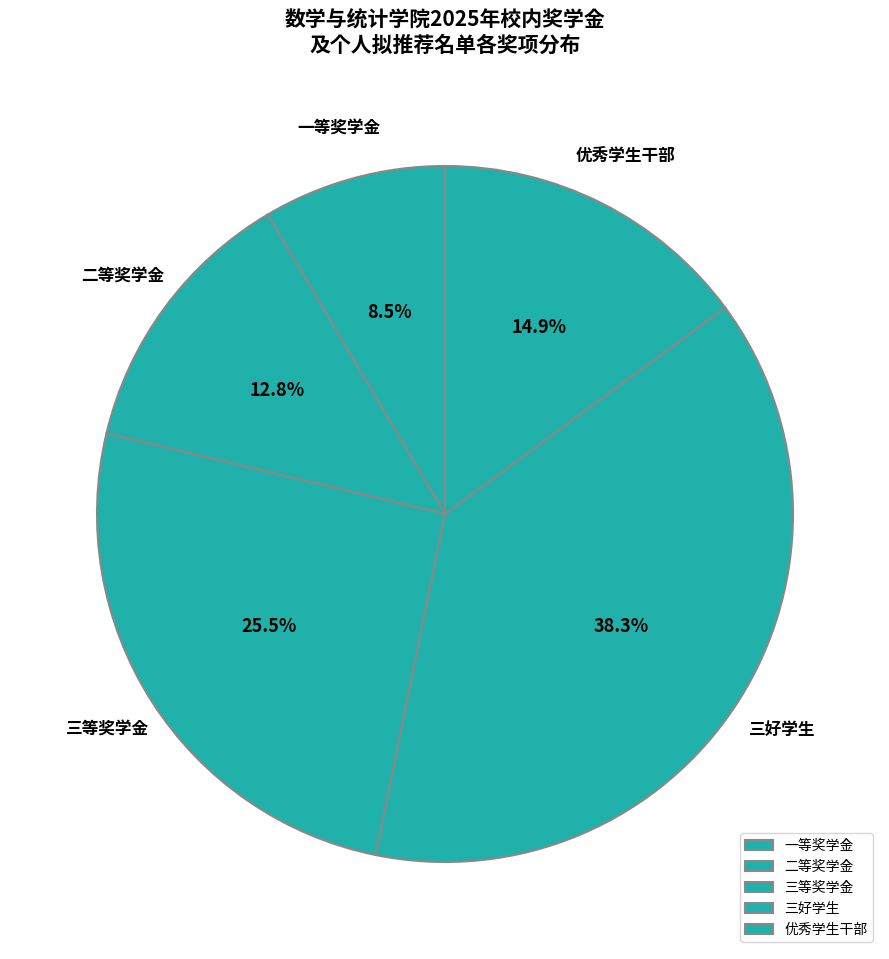

Rank the categories by value from highest to lowest.

三好学生, 三等奖学金, 优秀学生干部, 二等奖学金, 一等奖学金